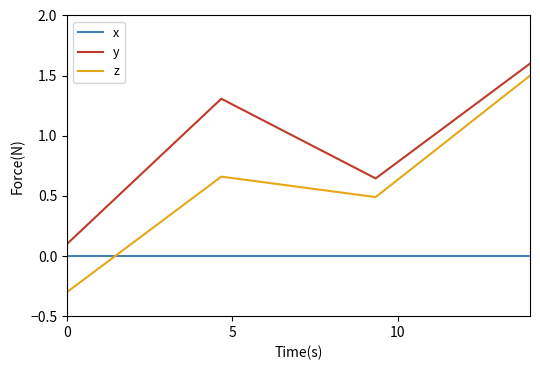

List the series in order of their peak value, highest first.

y, z, x